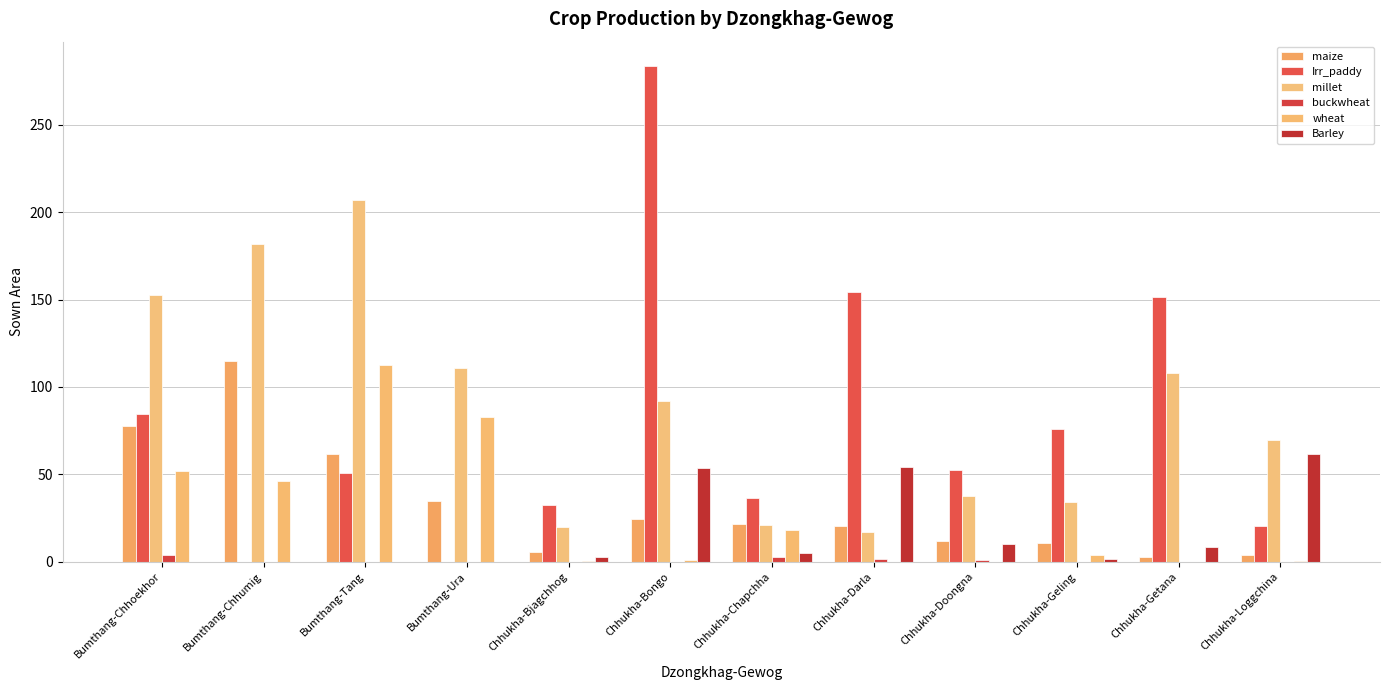

What is the difference between the second highest and second lowest values in the buckwheat series?

2.8